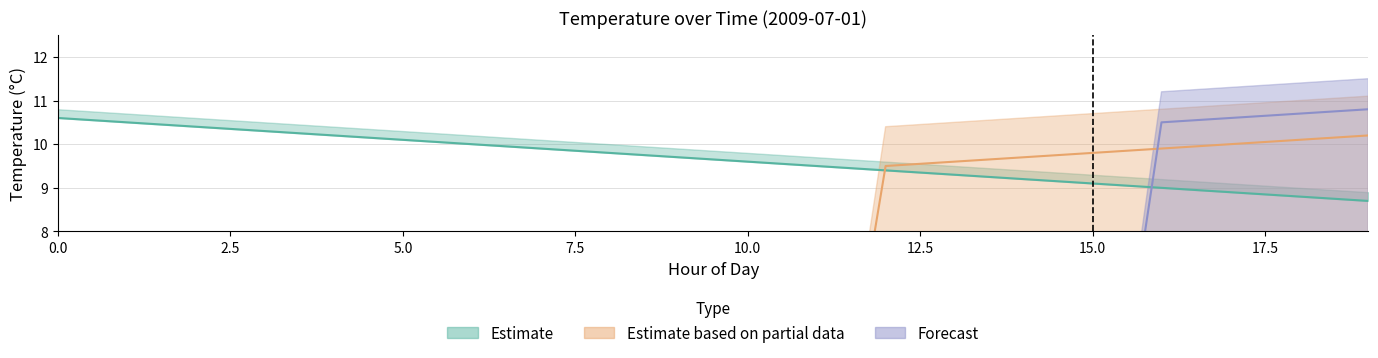

What is the difference between the second highest and minimum values in the Forecast series?

10.7